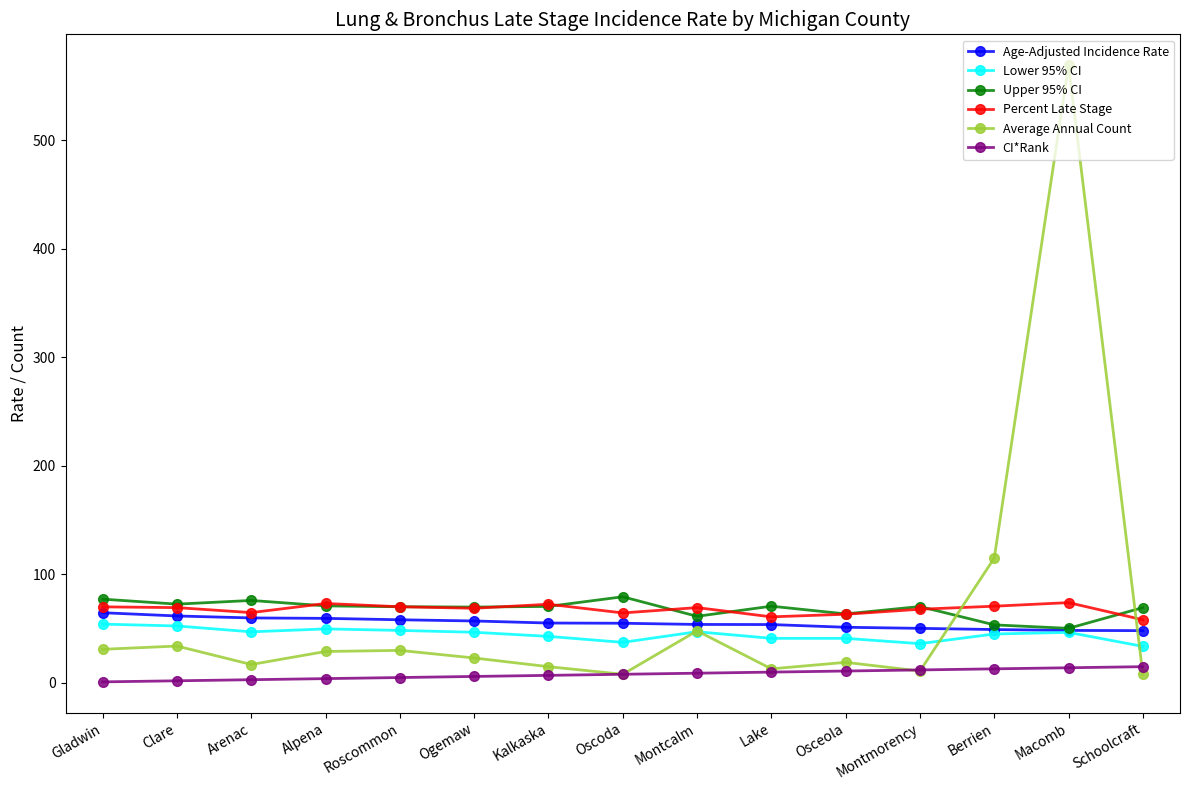

What is the highest value of the CI*Rank series?

15.0